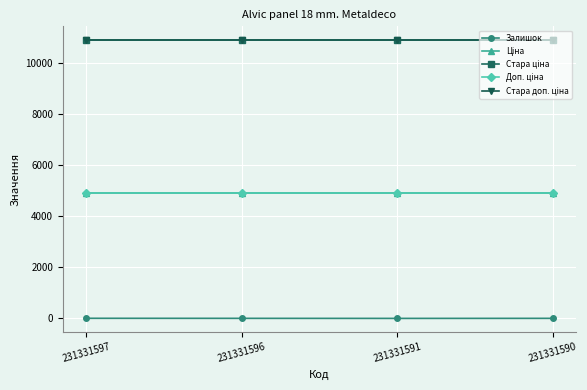

Does the chart have visible grid lines?

Yes